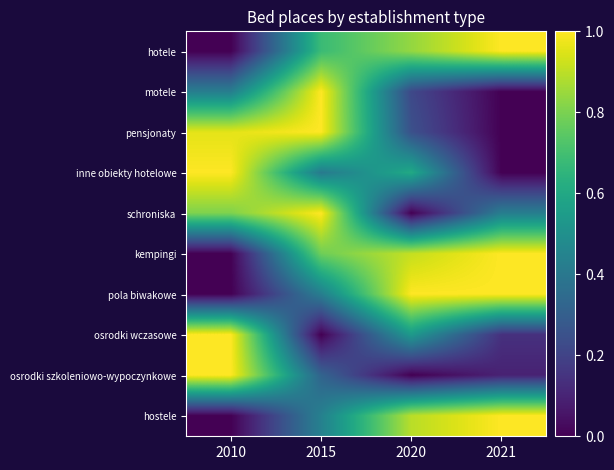

How many series are shown in this chart?

10